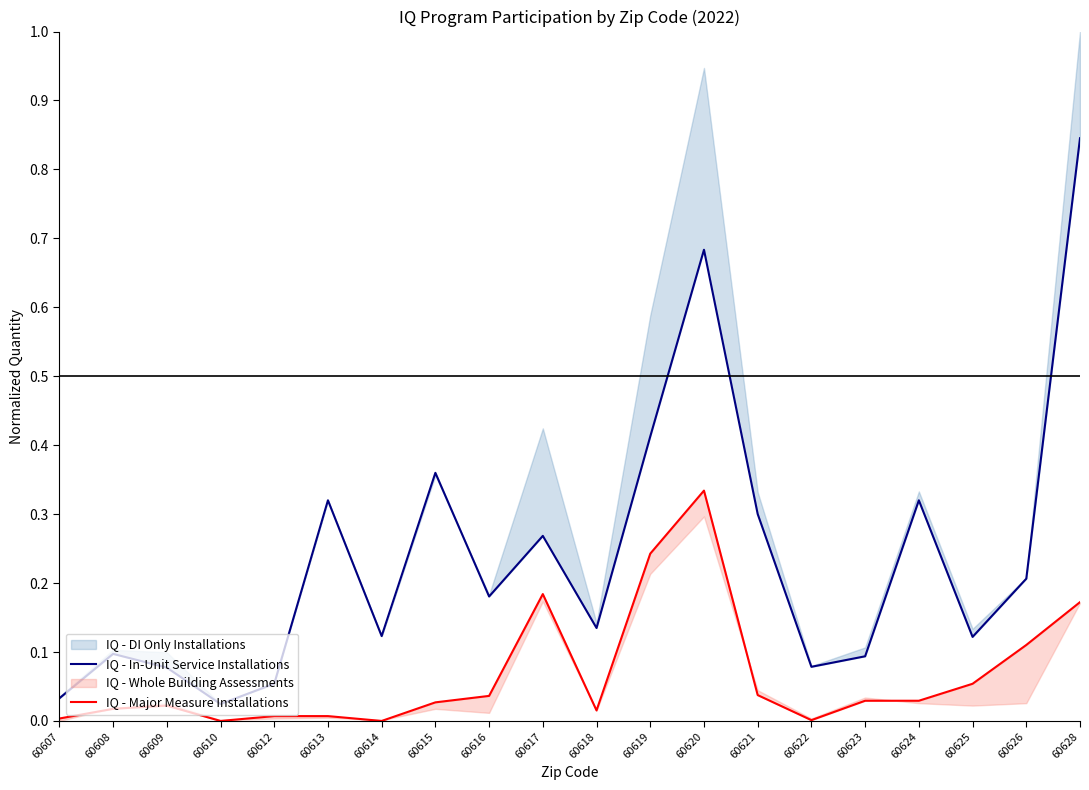

Is this an area chart (filled region under the line)?

No